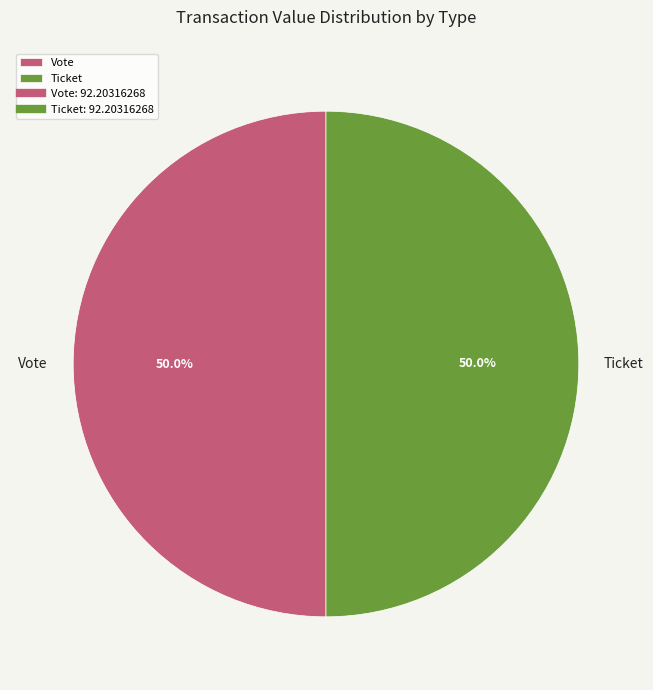

What is the ratio of the value at Ticket to the value at Vote?

1.0